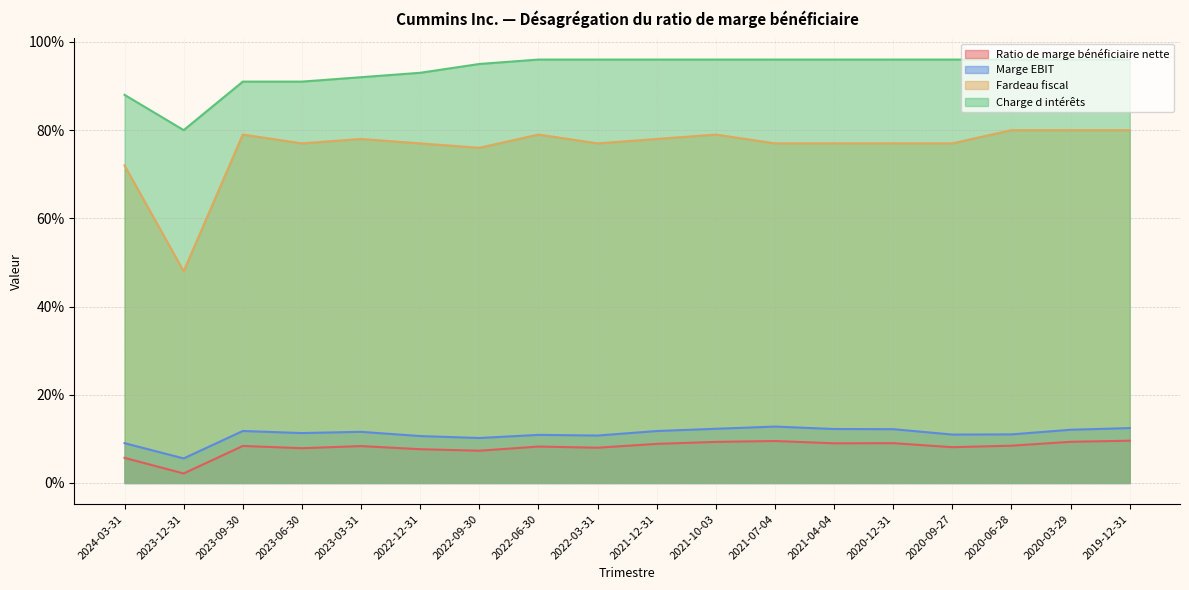

What is the difference between the maximum and minimum values in the Charge d intérêts series?

0.2